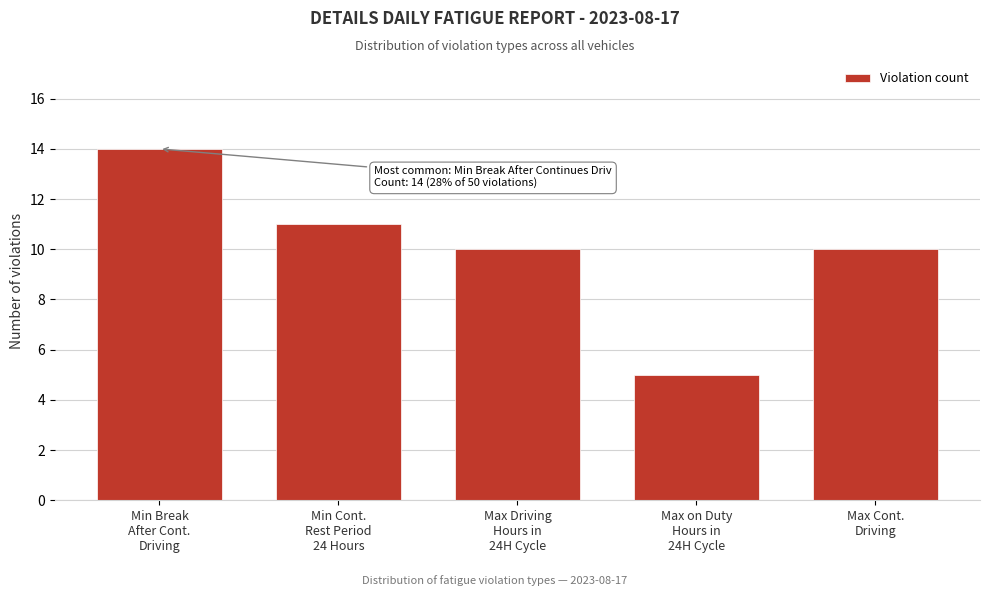

Reading right to left, list all the values displayed in this chart.

10	5	10	11	14